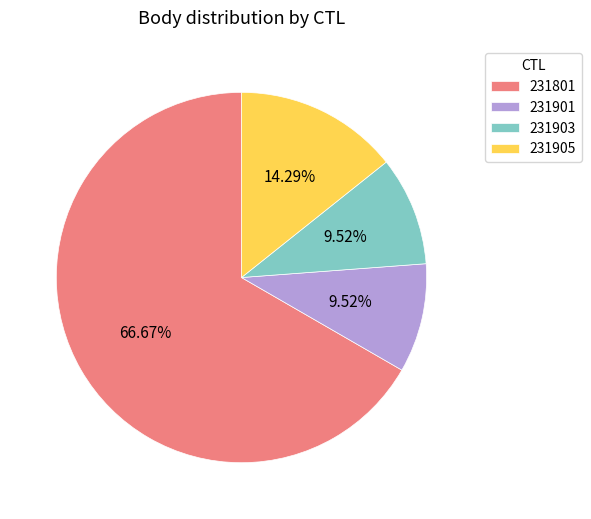

Is the sum of 231801 and 231903 greater than half?

Yes